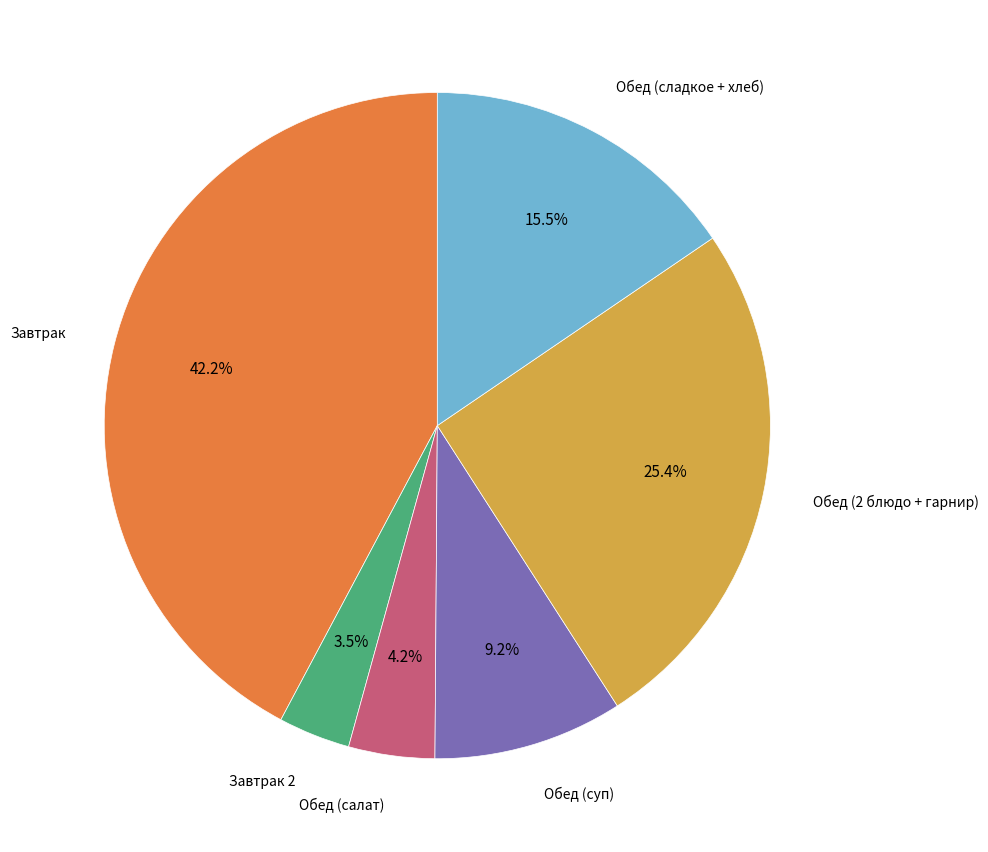

Is there a majority slice in this chart?

No